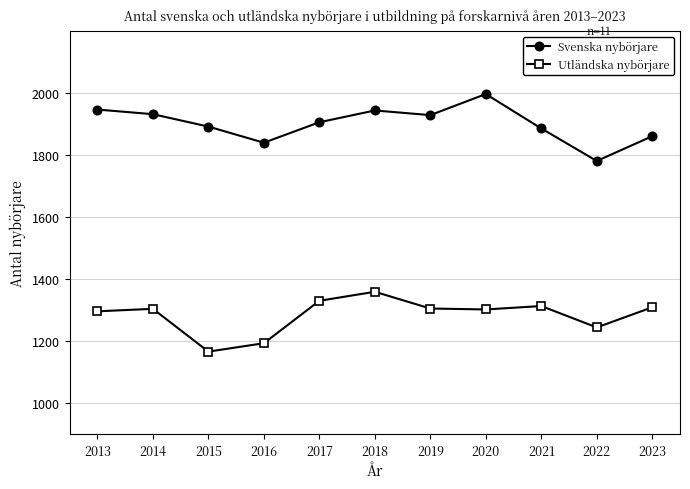

Where is the first local minimum for Svenska nybörjare?

2016